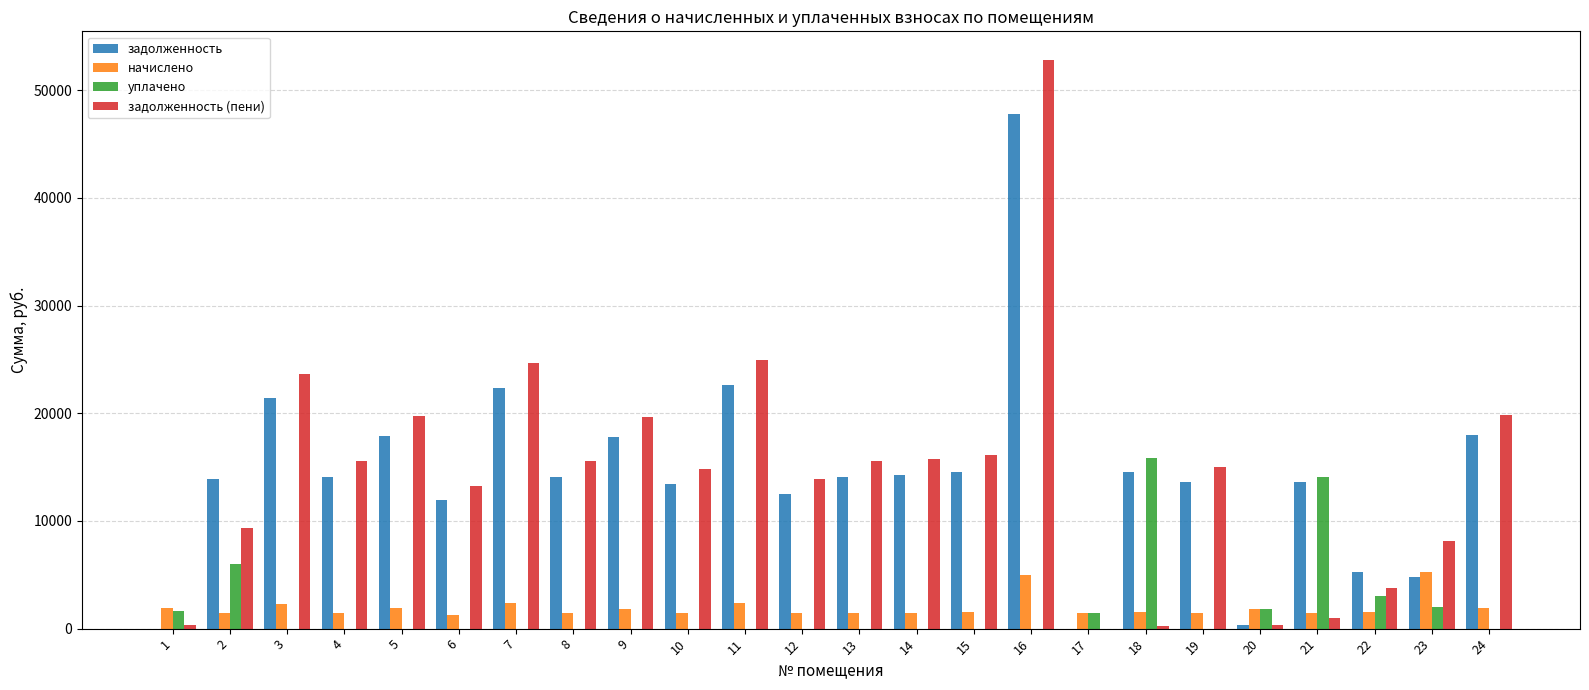

The value of уплачено at 8 is 10413.9. True or false?

False